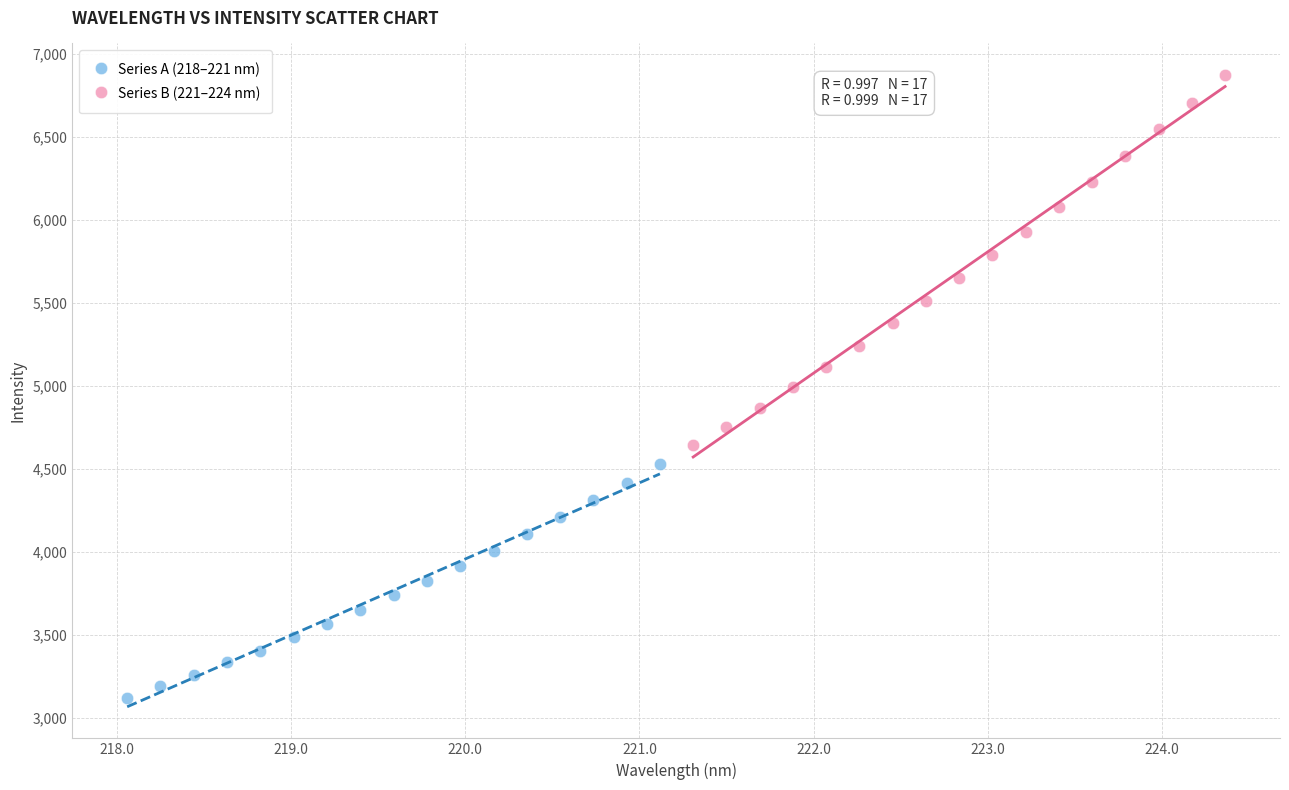

Which series has the largest Y range (max minus min)?

Series B (221–224 nm)